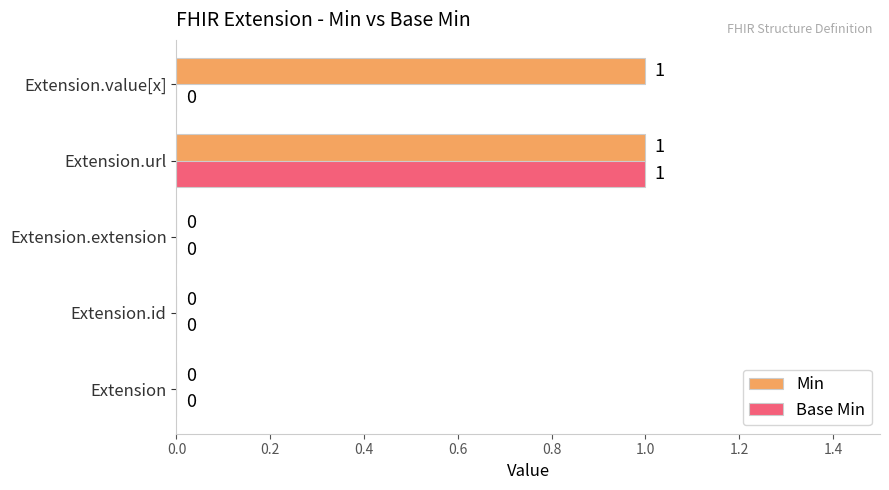

Which series changed the most between Extension.id and Extension.value[x]?

Min